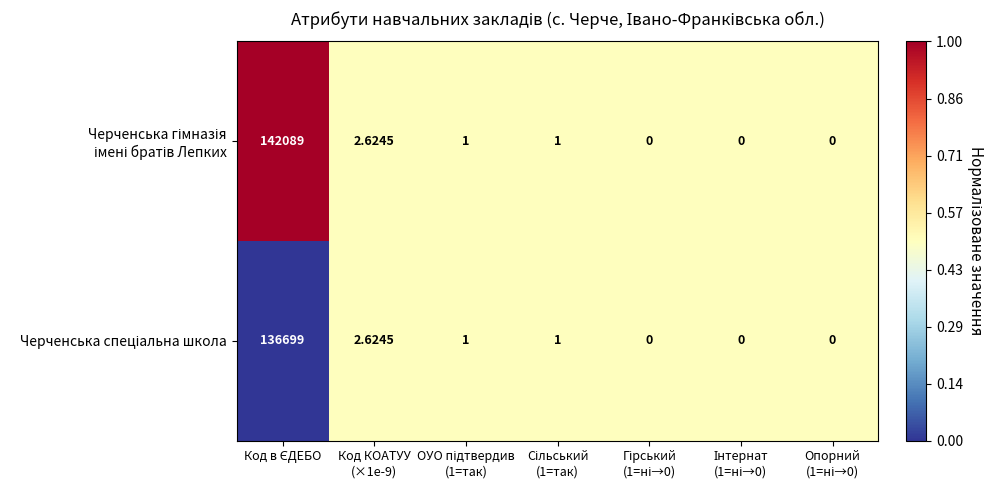

Rank the series at Інтернат (1=ні→0) from highest to lowest value.

Черченська гімназія імені братів Лепких, Черченська спеціальна школа